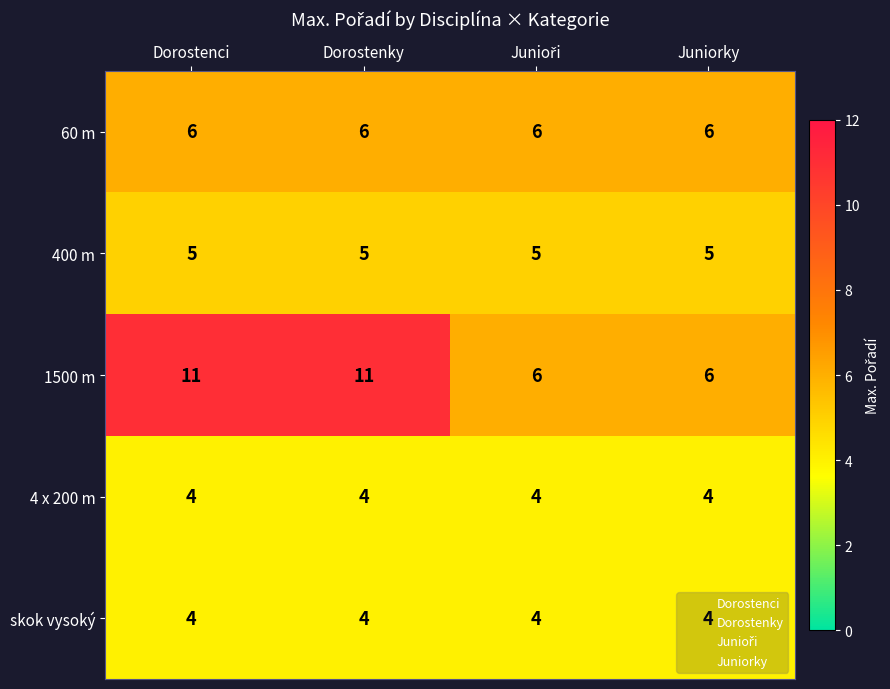

Which series has the largest total across all categories?

1500 m